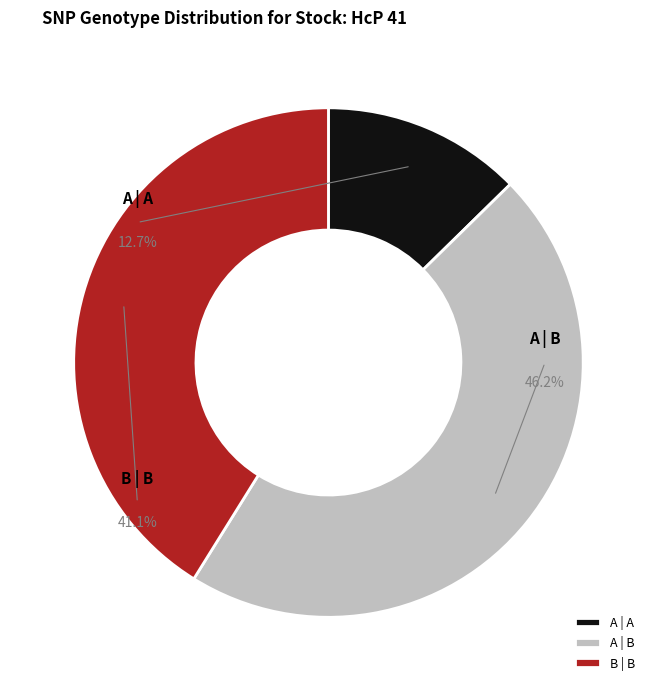

True or false: A | A accounts for 1% of the total.

False